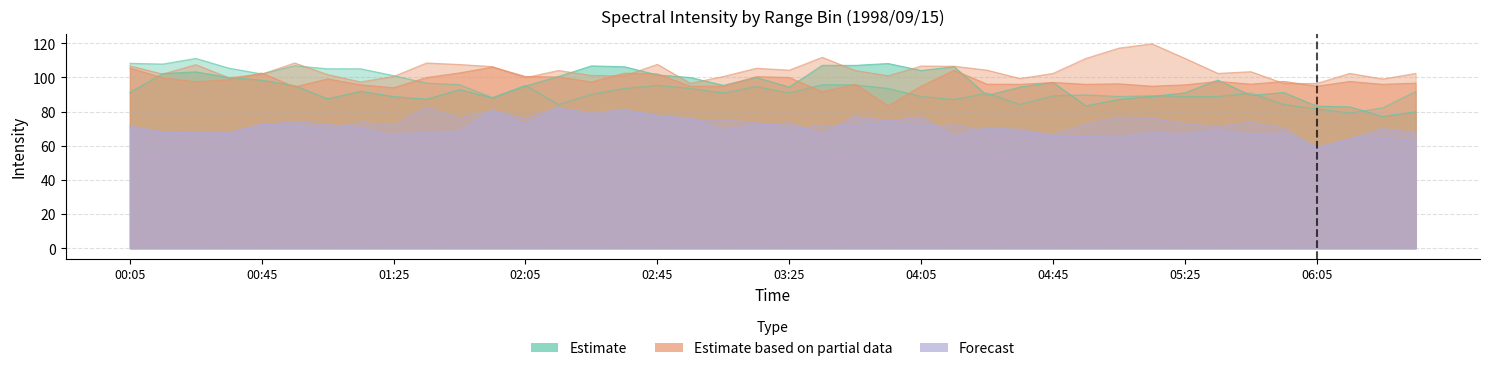

How many data points in 9.825 are less than 69?

18